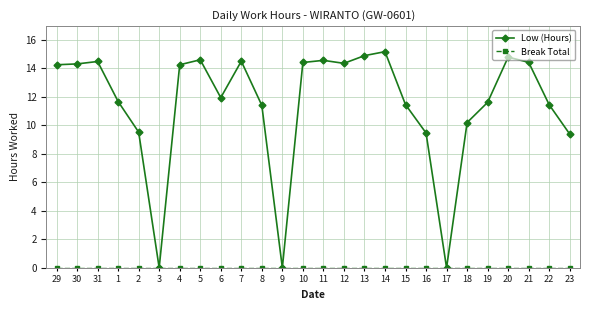

Which series has the largest total across all categories?

Low (Hours)